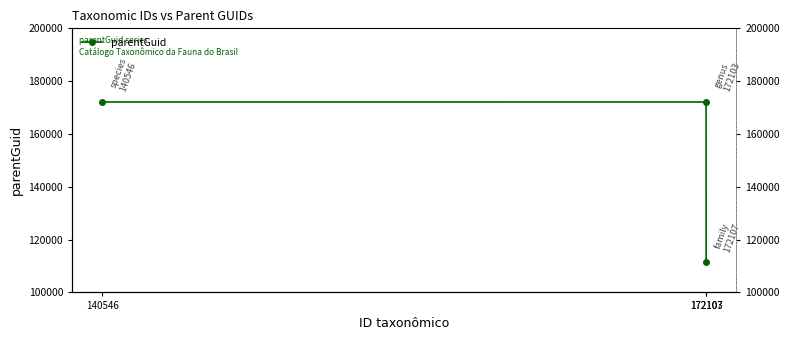

List the labels in order of value, largest first.

172103, 140546, 172107